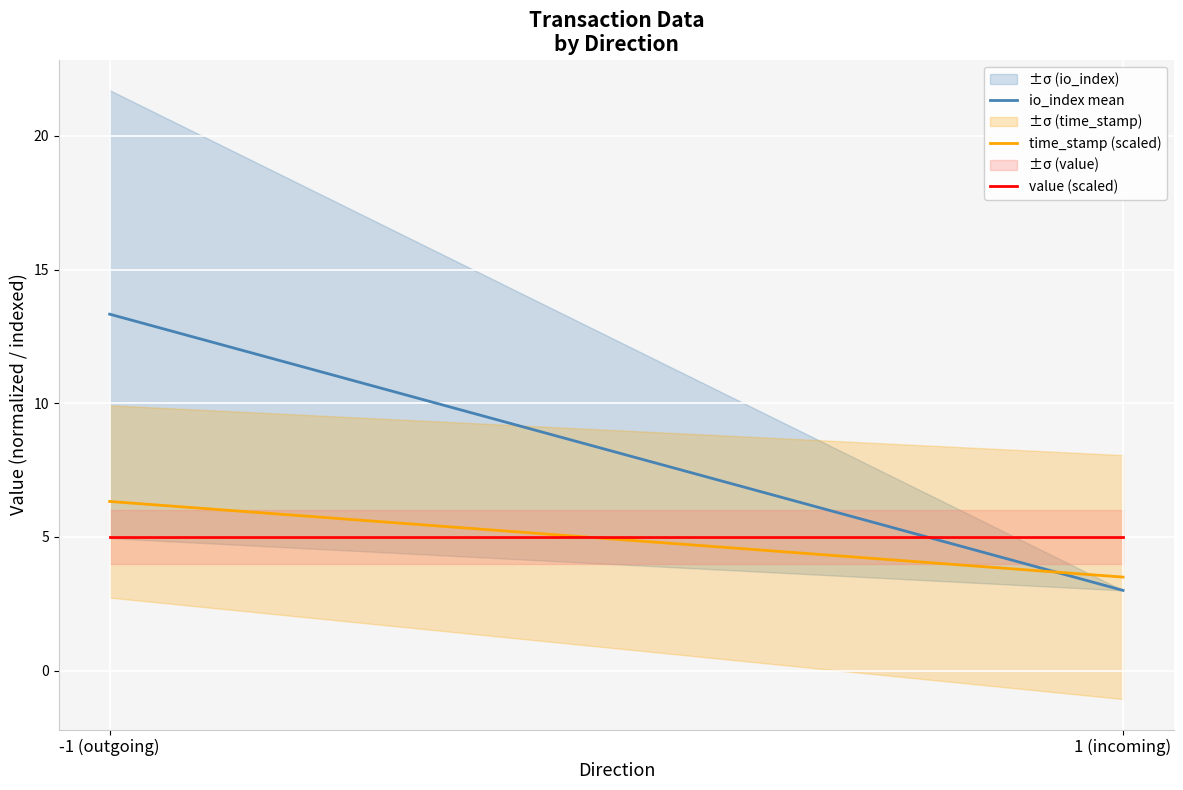

At which category does the chart reach its minimum across all series?

1 (incoming)